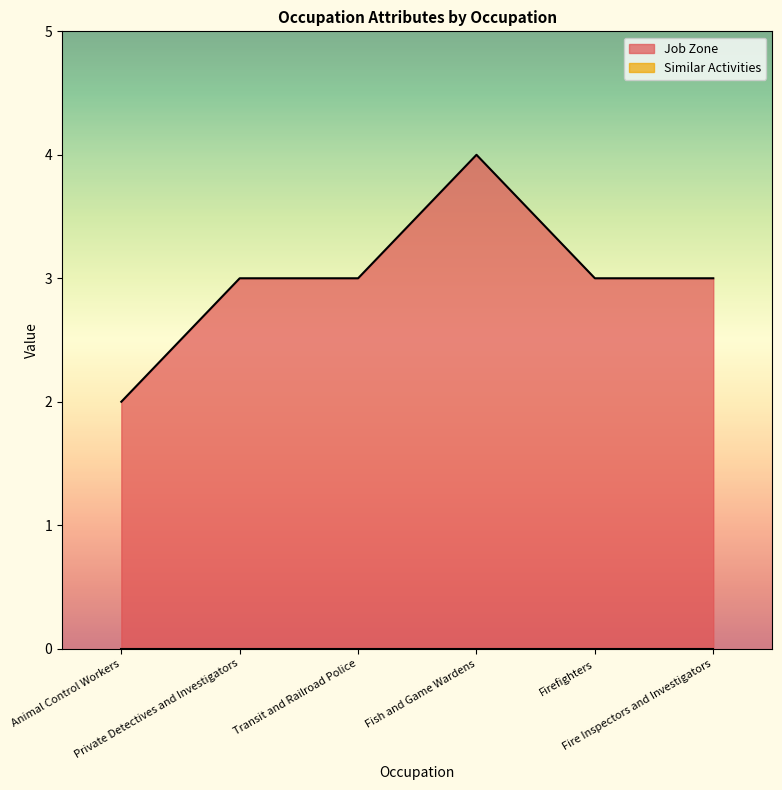

At which category does the data reach its first local peak?

Fish and Game Wardens